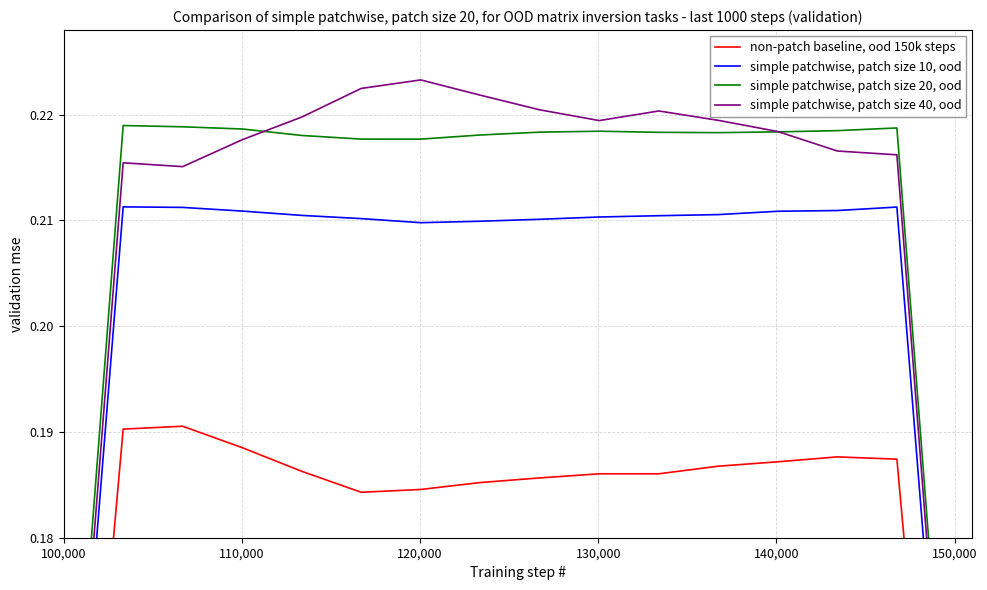

List the series in order of their peak value, highest first.

simple patchwise, patch size 40, ood, simple patchwise, patch size 20, ood, simple patchwise, patch size 10, ood, non-patch baseline, ood 150k steps